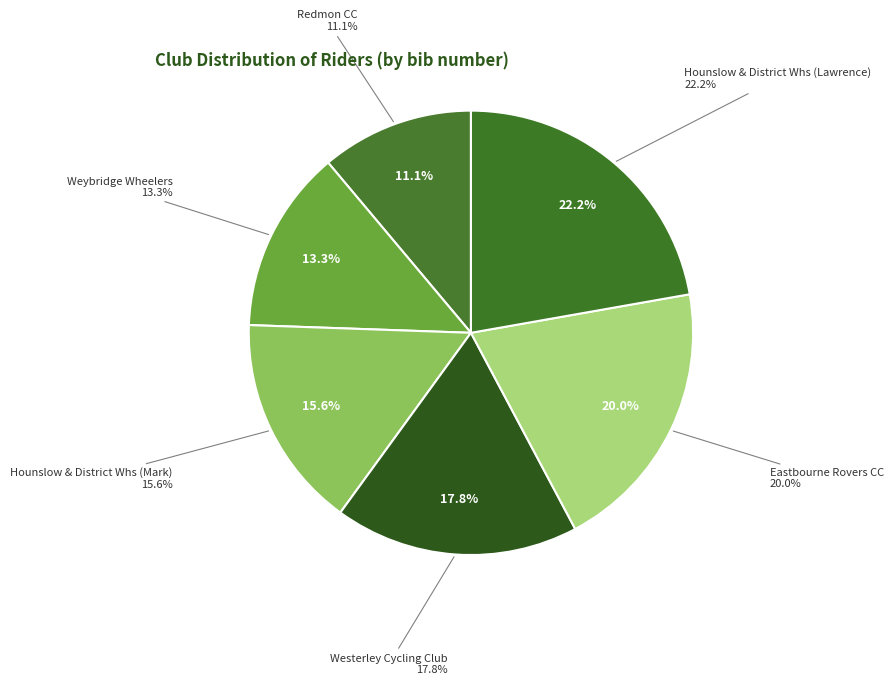

Count the number of slices in the pie.

6